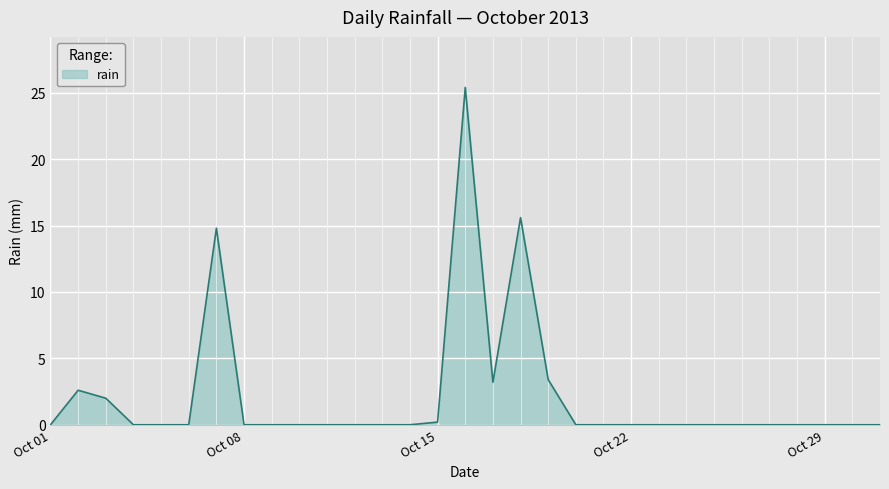

What is the difference between the maximum and minimum values?

25.4